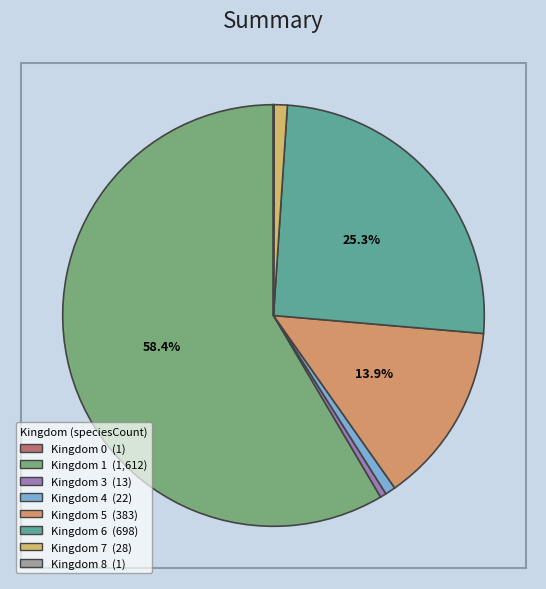

To the nearest percent, what is the average slice percentage?

12%